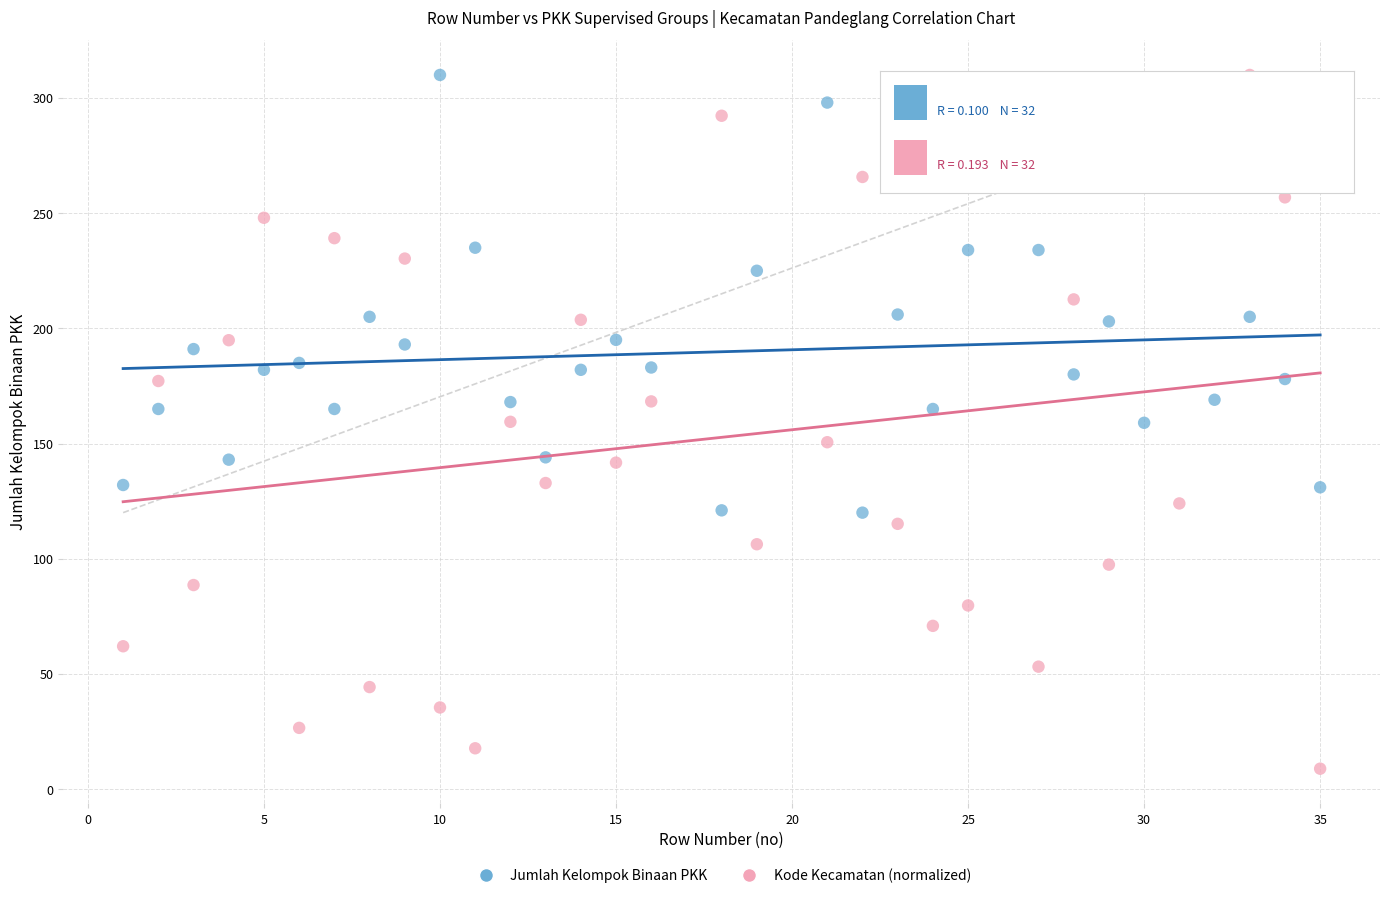

Which series has the largest Y range (max minus min)?

Kode Kecamatan (normalized)